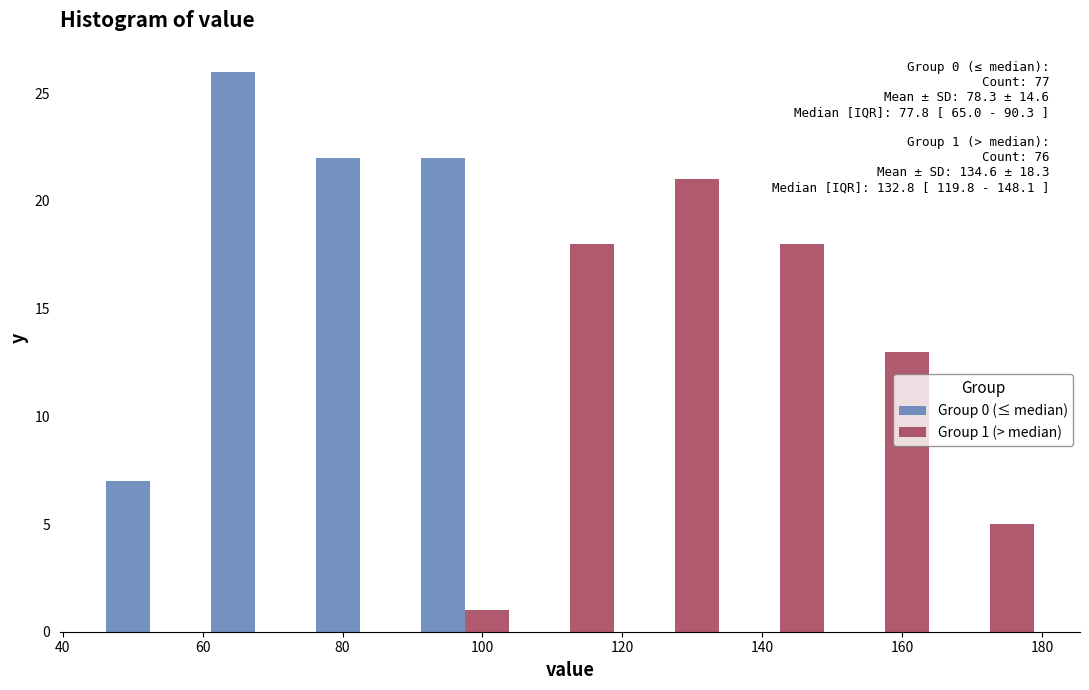

In the Group 1 (> median) series, which range on the x-axis has the tallest bar?

120 to 135